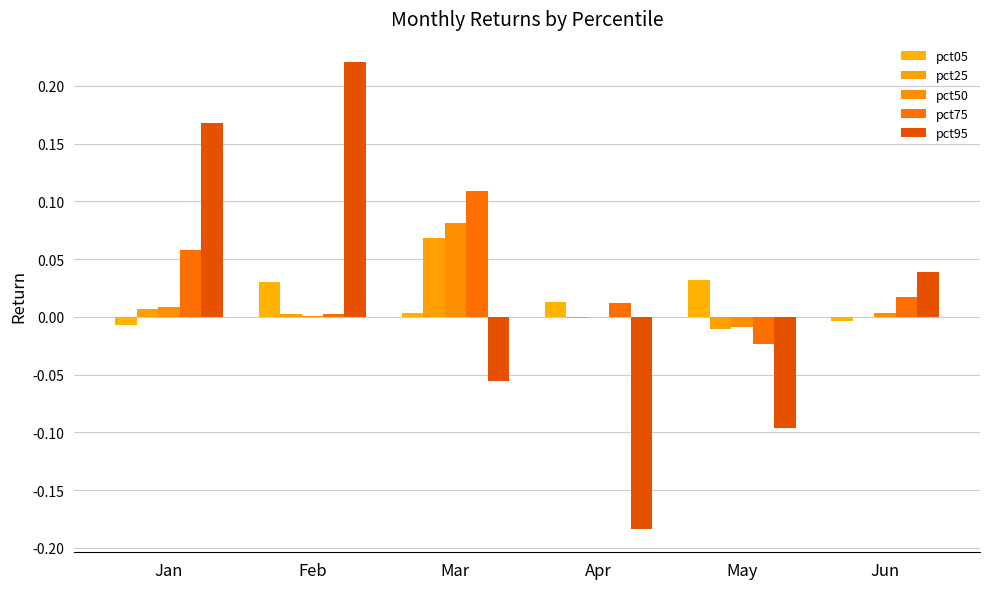

How many categories are shown in the chart?

6